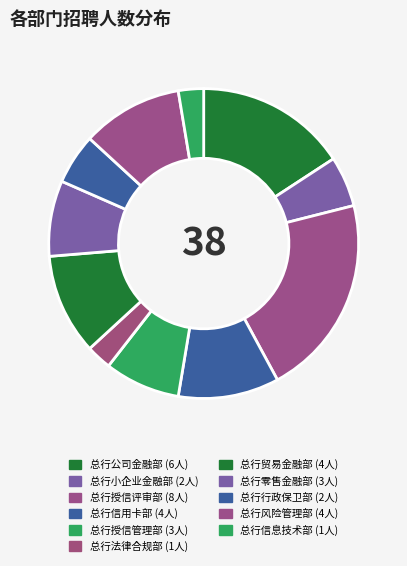

Rank the categories by value from highest to lowest.

总行授信评审部, 总行公司金融部, 总行信用卡部, 总行贸易金融部, 总行风险管理部, 总行授信管理部, 总行零售金融部, 总行小企业金融部, 总行行政保卫部, 总行法律合规部, 总行信息技术部